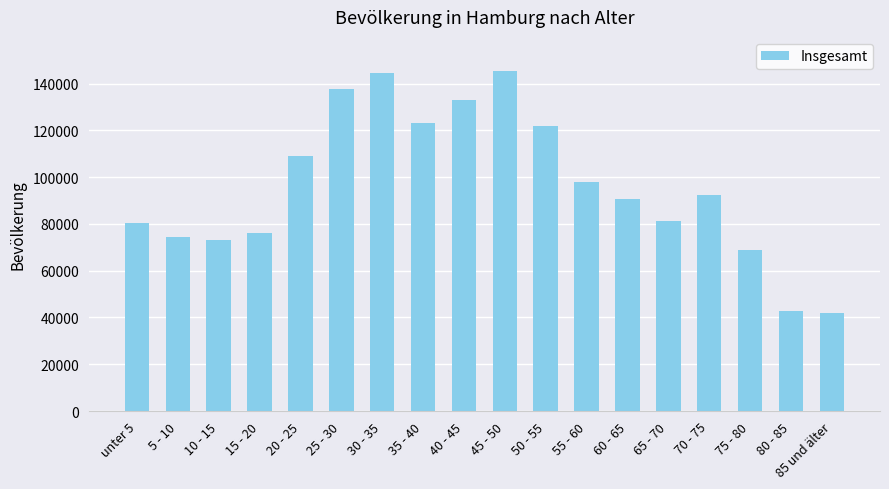

What is the smallest value displayed?

42004